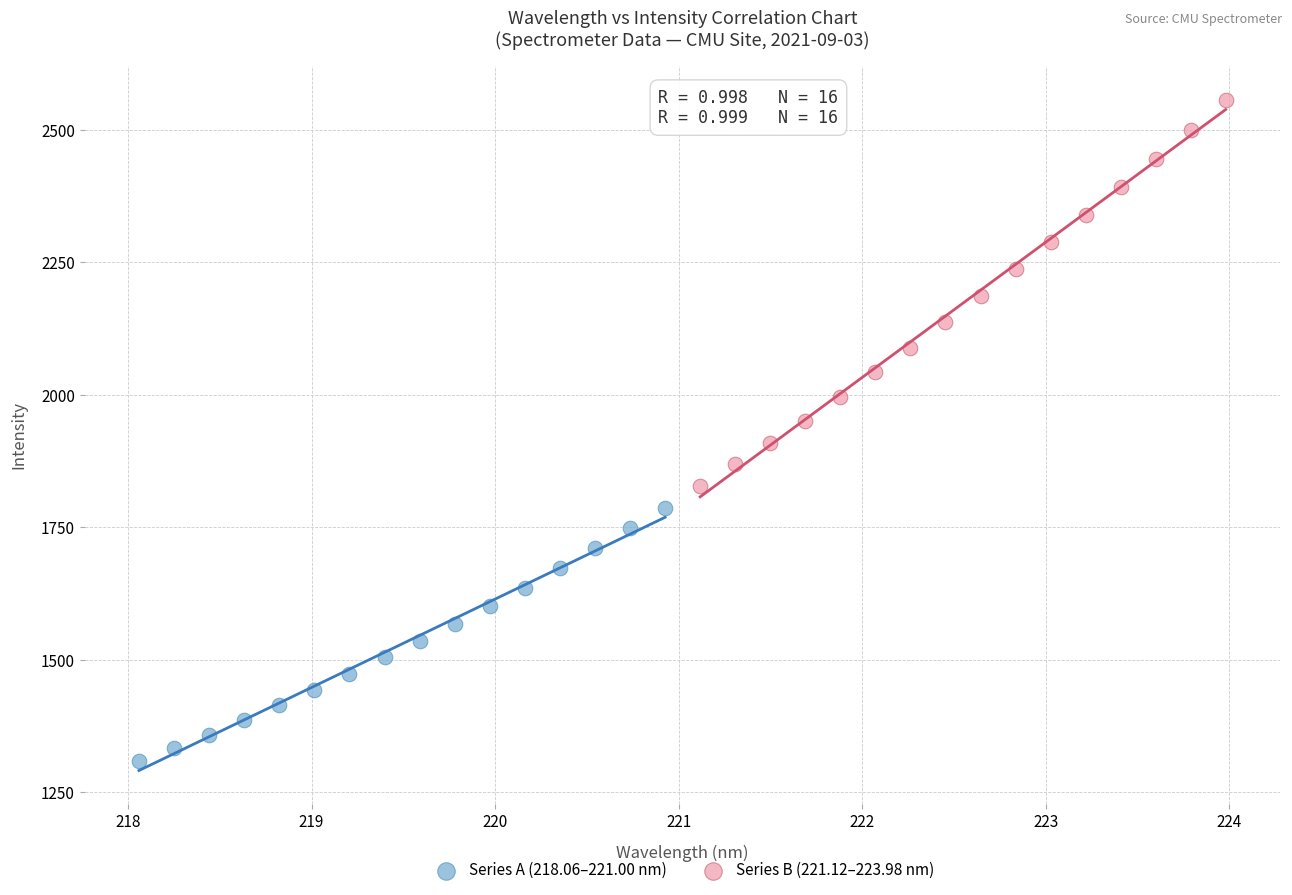

Which series reaches the minimum Y coordinate?

Series A (218.06–221.00 nm)